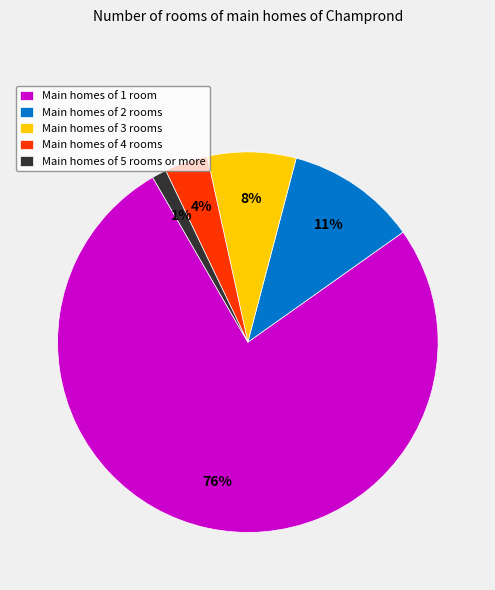

Which slice is the smallest?

Main homes of 5 rooms or more